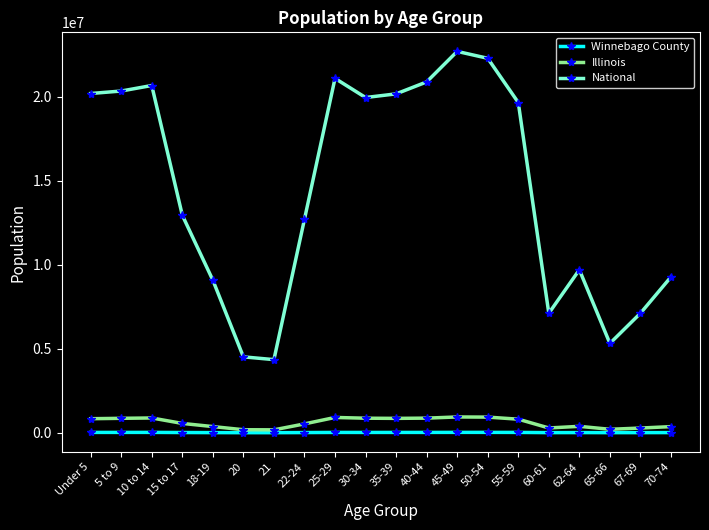

Which series has the widest spread of values?

National